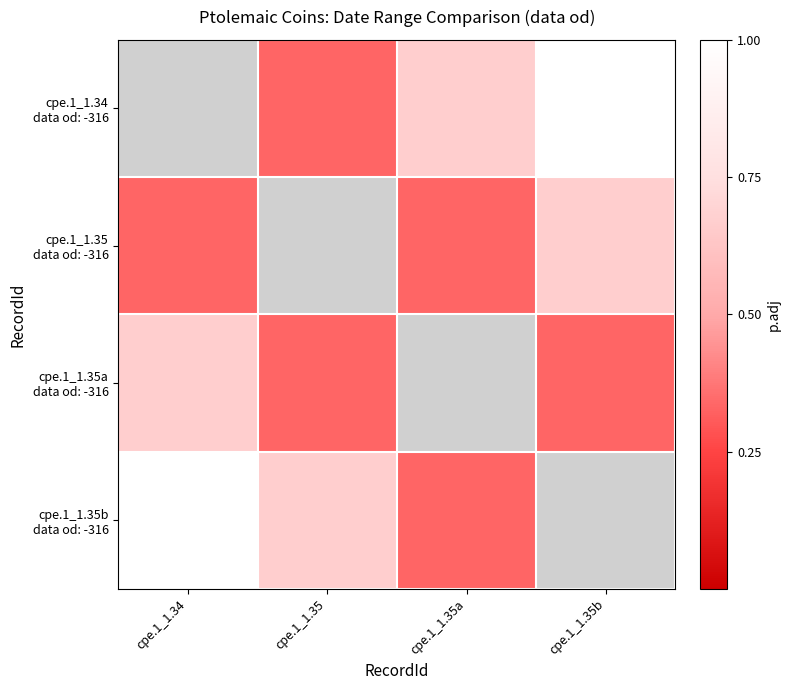

How many data points in cpe.1_1.35 data od: -316 are above 0?

3